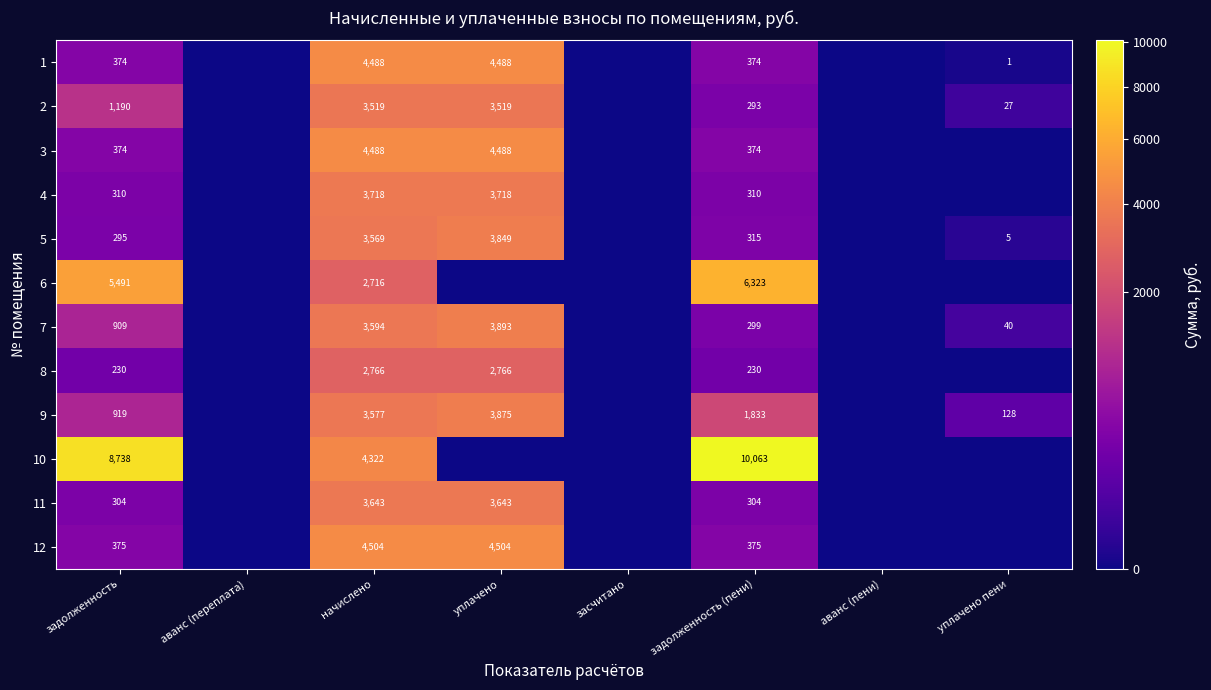

What is the total value across all series at задолженность (пени)?

21093